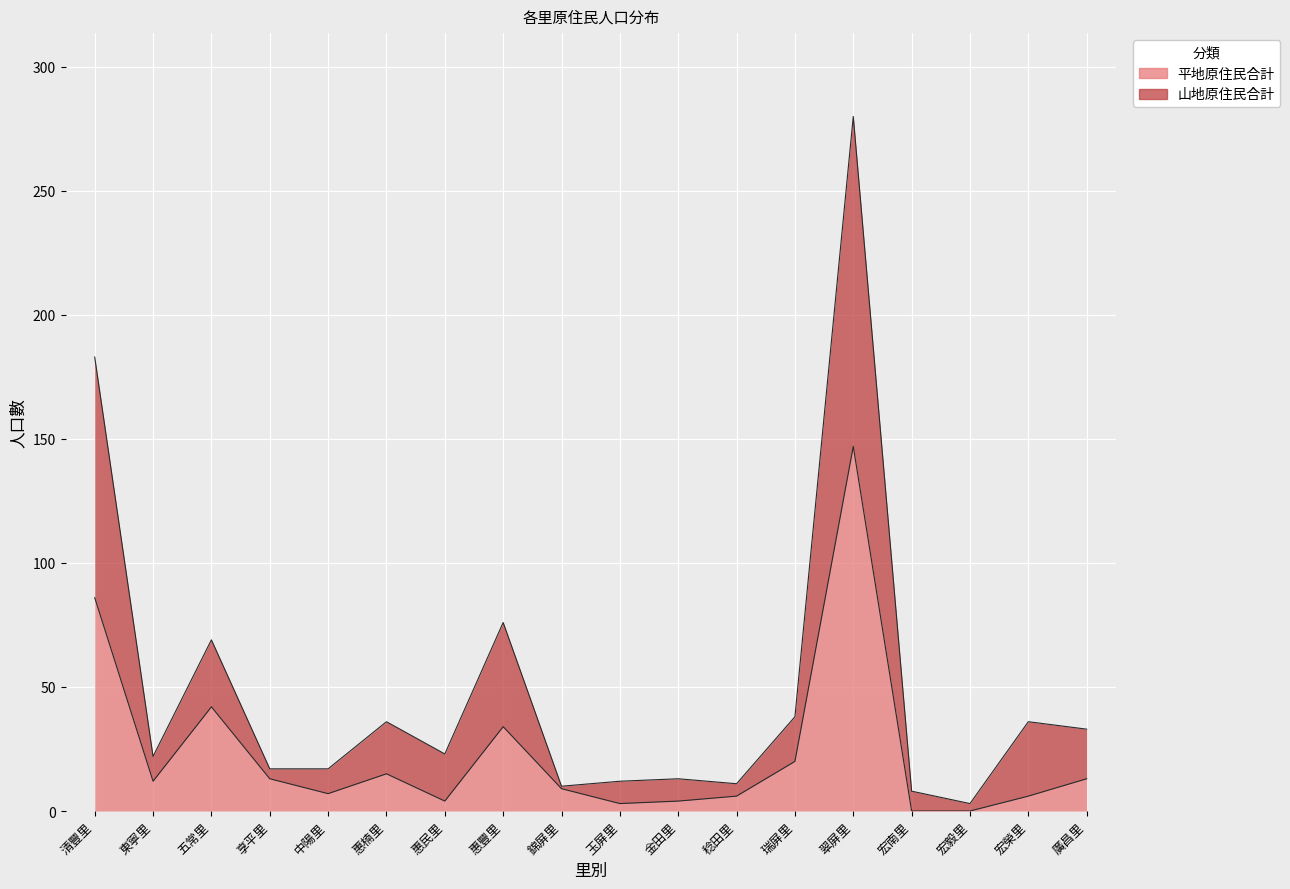

Reading left to right, extract all data points from this chart.

平地原住民合計: 86	12	42	13	7	15	4	34	9	3	4	6	20	147	0	0	6	13
山地原住民合計: 183	22	69	17	17	36	23	76	10	12	13	11	38	280	8	3	36	33